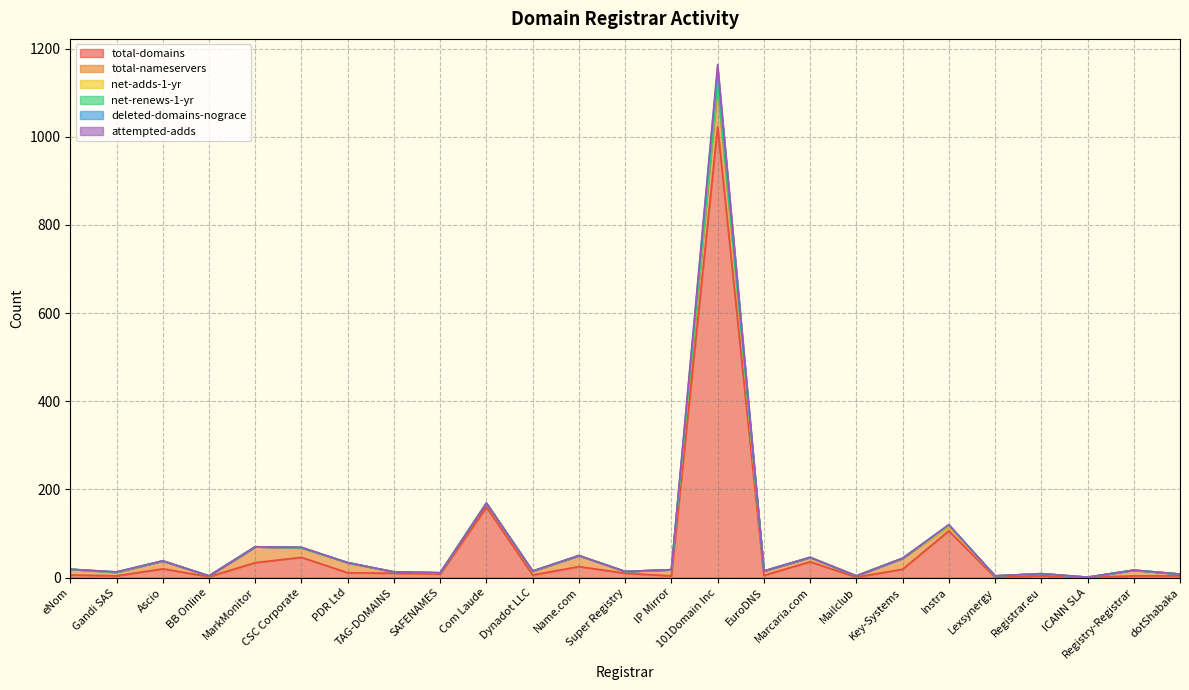

What is the label of the 7th point from the right?

Key-Systems